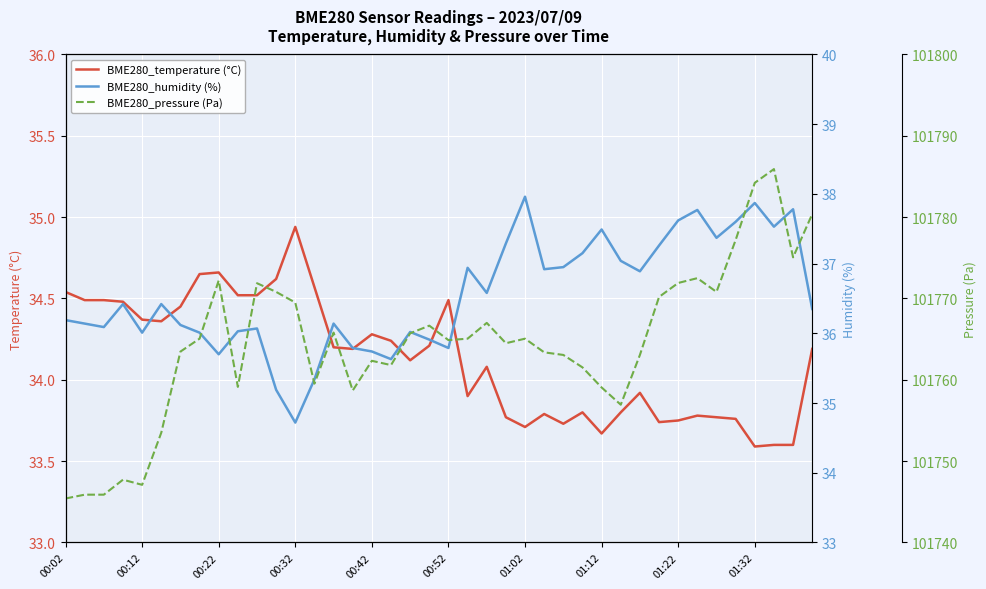

Which category has the highest value in the BME280_temperature (°C) series?

00:32